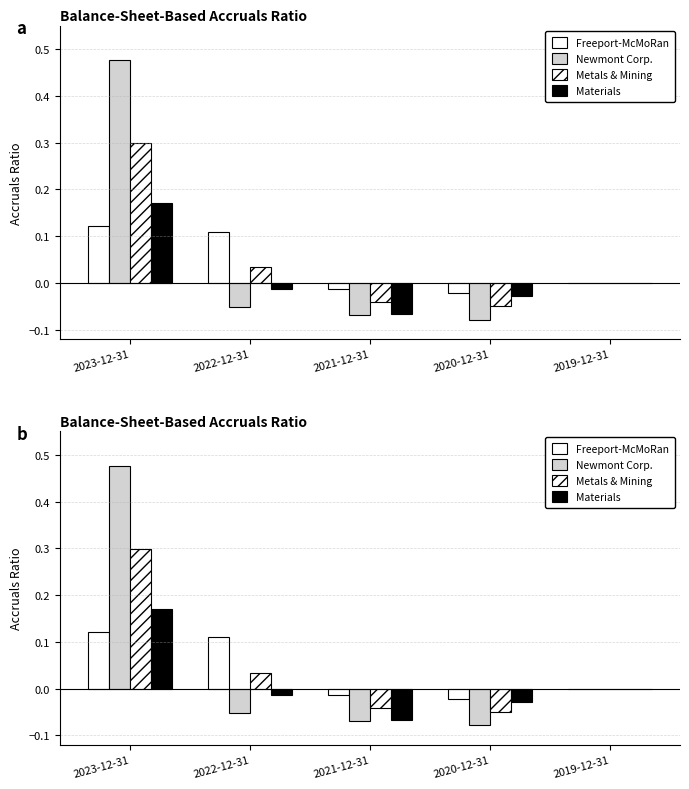

What is the difference between the Newmont Corp. values at 2022-12-31 and 2019-12-31?

0.1